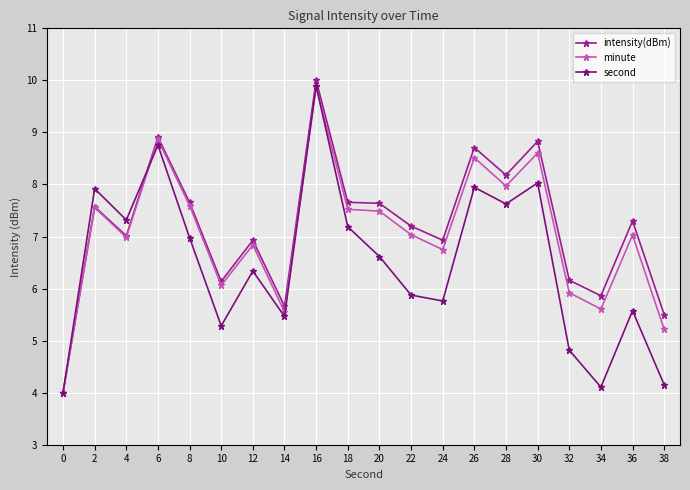

What is the value of the minute point at the 3rd from the left?

7.0